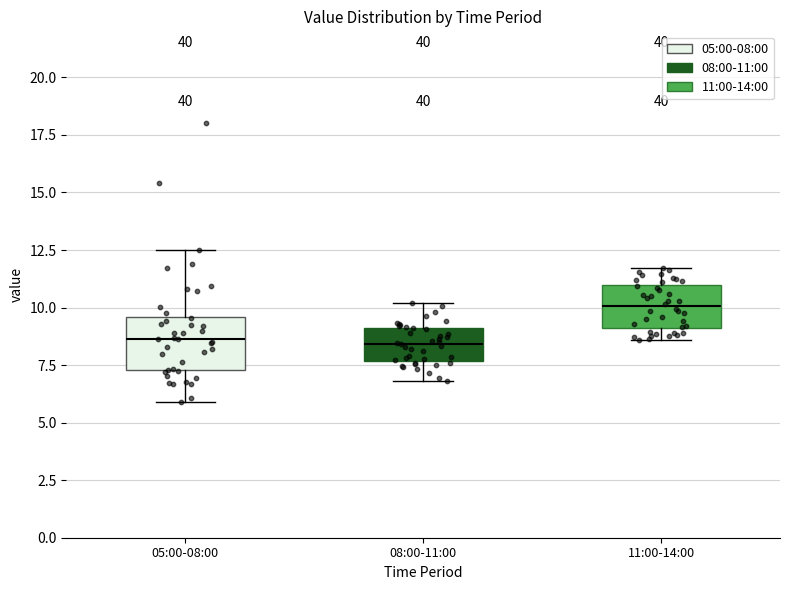

Where is the lower edge of the box for 11:00-14:00 on the y-axis? The values are not printed on the chart, so give them approximately, as read against the axis.

9.0